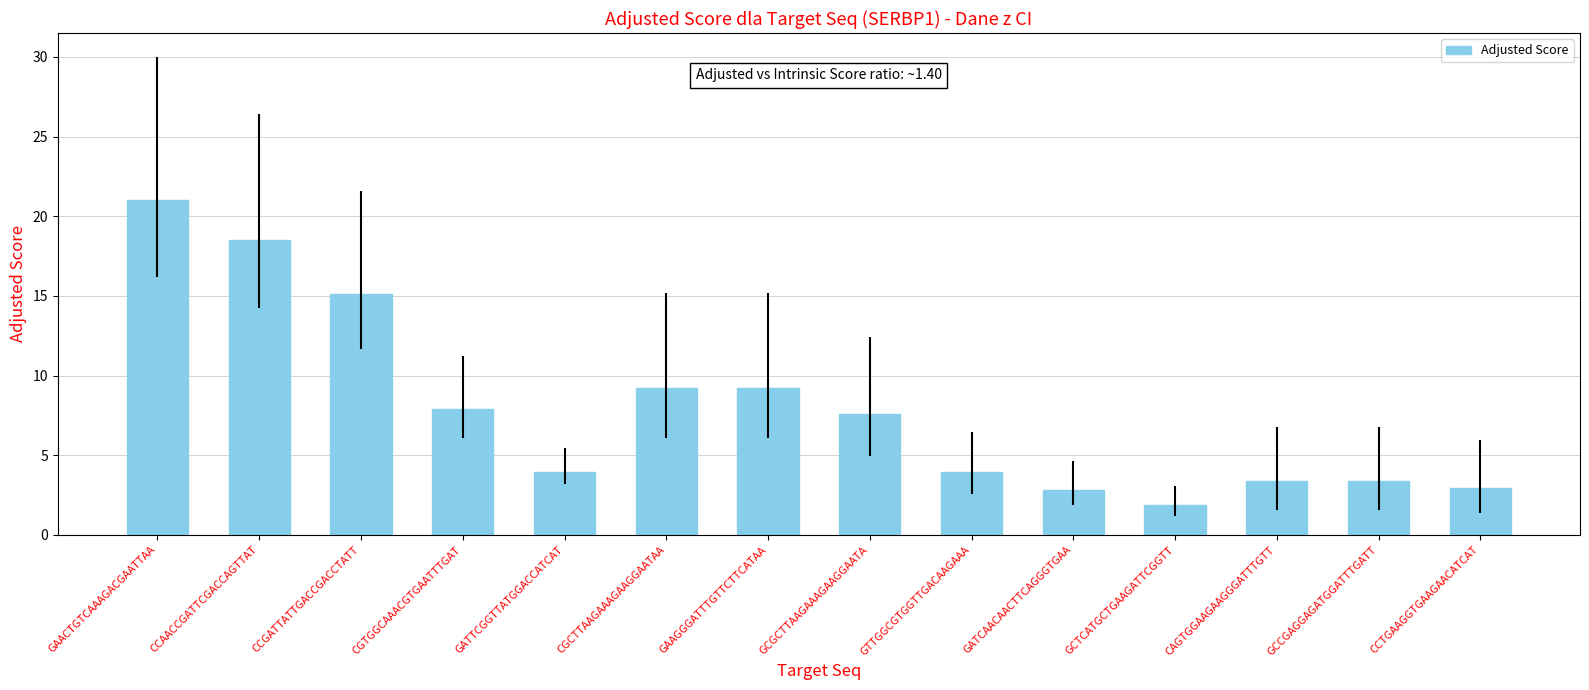

Where does the data first go above 7?

GAACTGTCAAAGACGAATTAA